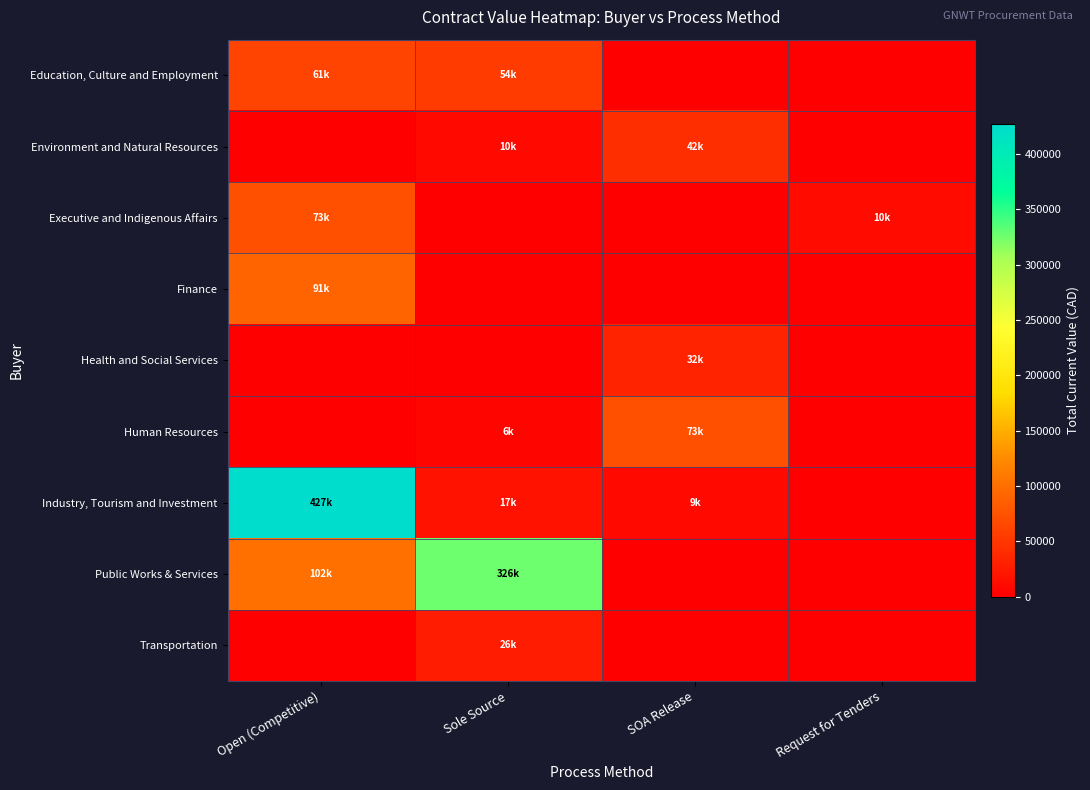

At how many categories does at least one series exceed 262467?

2